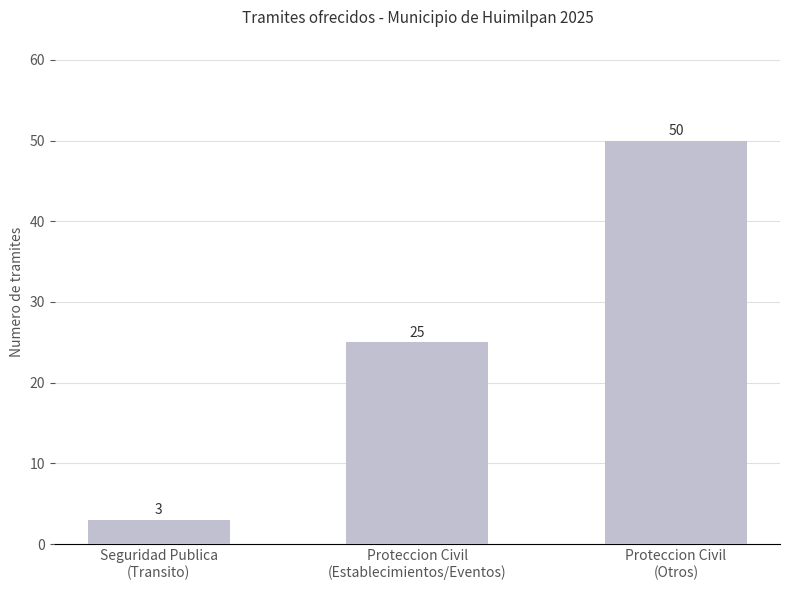

What is the minimum value shown in the chart?

3